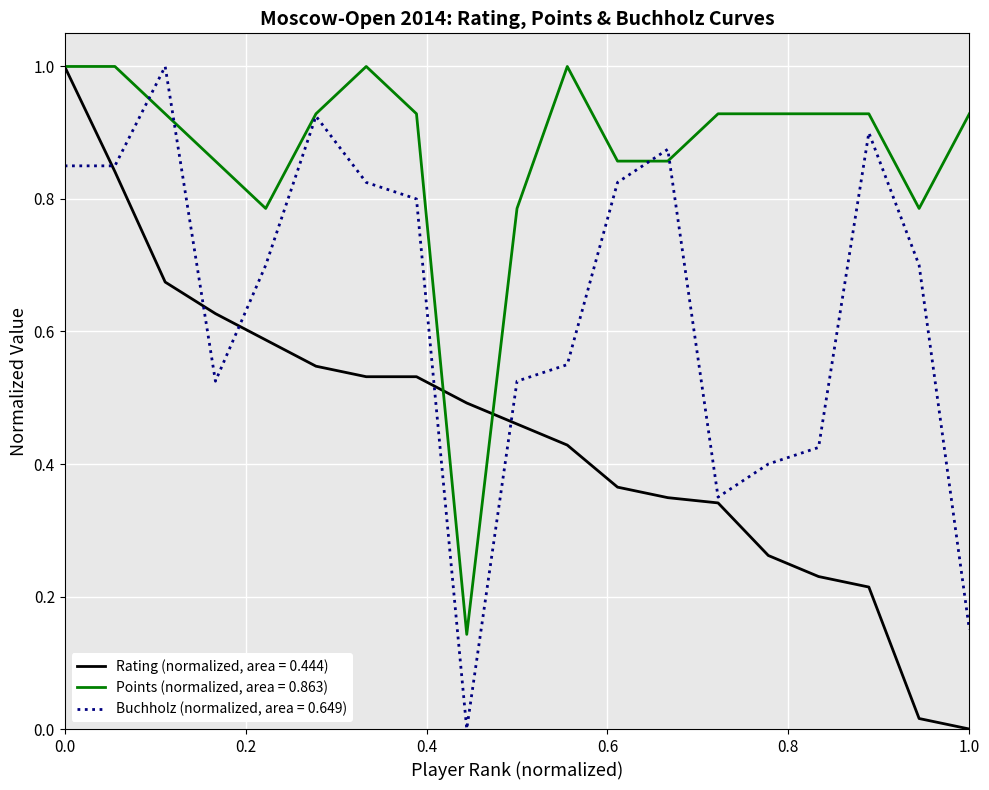

Which series has the largest total across all categories?

Points (normalized, area = 0.863)